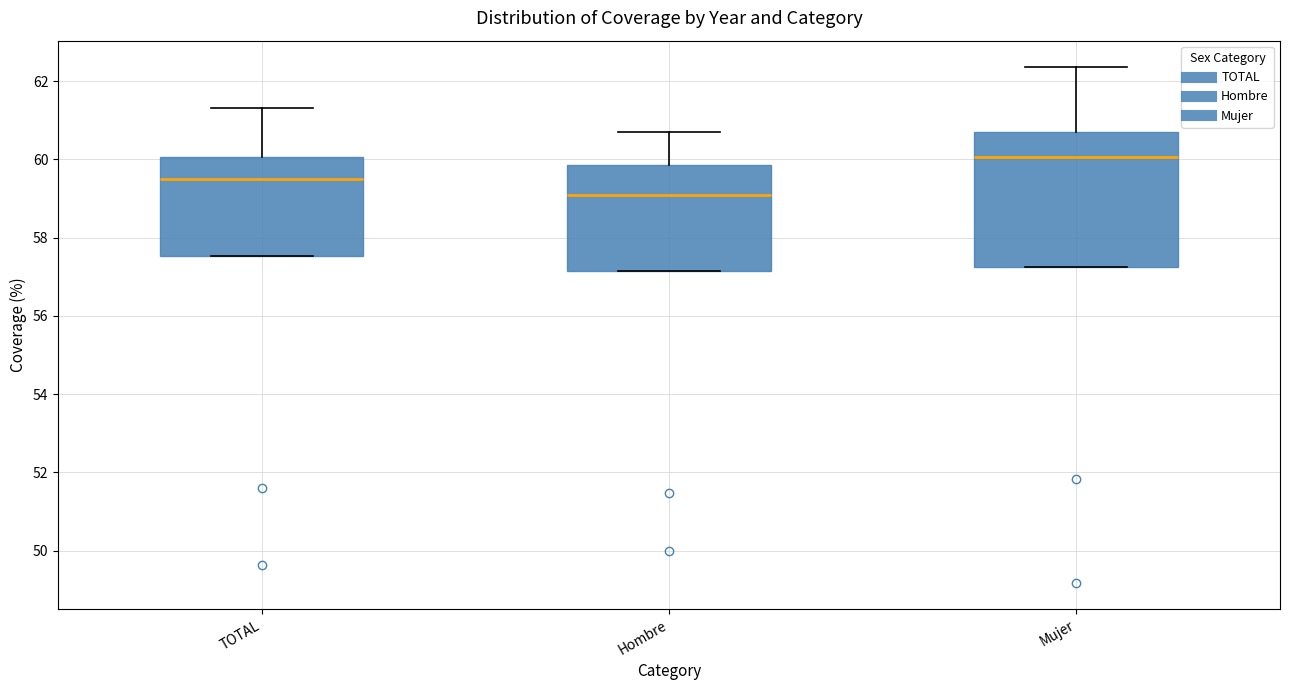

Where is the lower edge of the box for Hombre on the y-axis? The values are not printed on the chart, so give them approximately, as read against the axis.

57.2